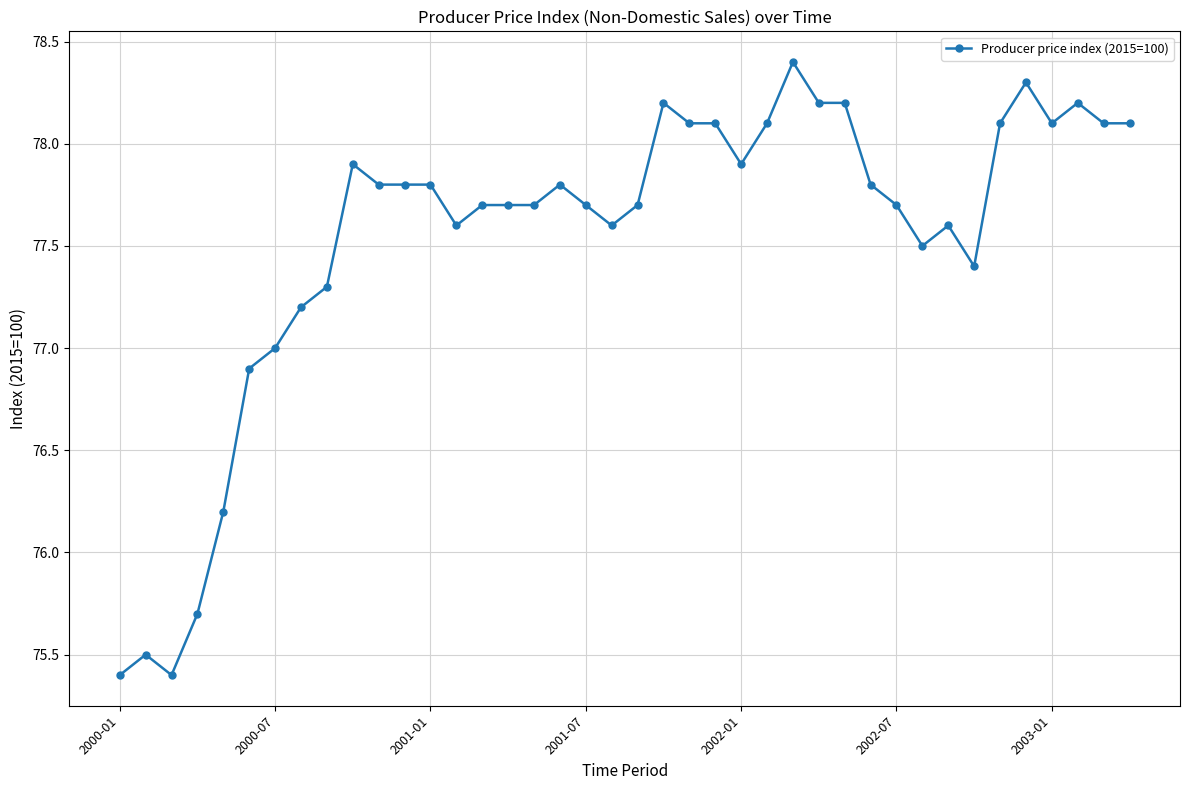

What is the smallest value displayed?

75.4